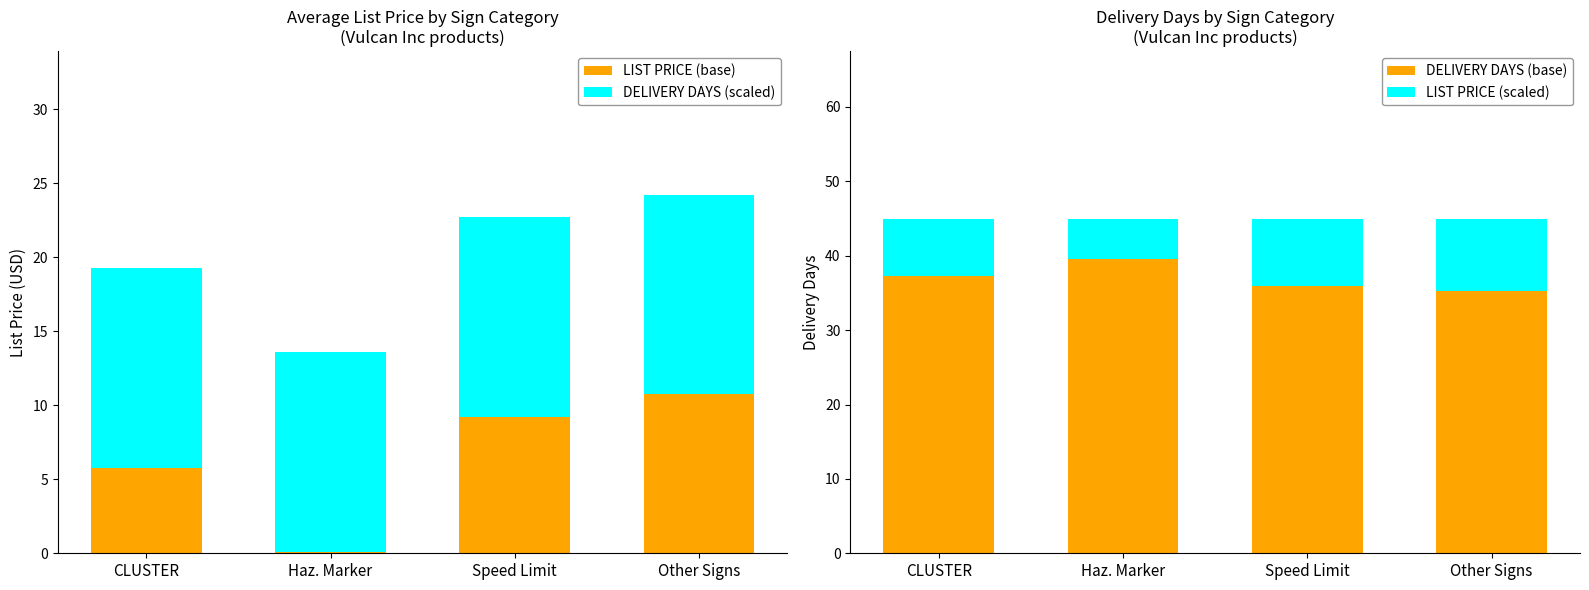

How many distinct data groups are displayed?

4